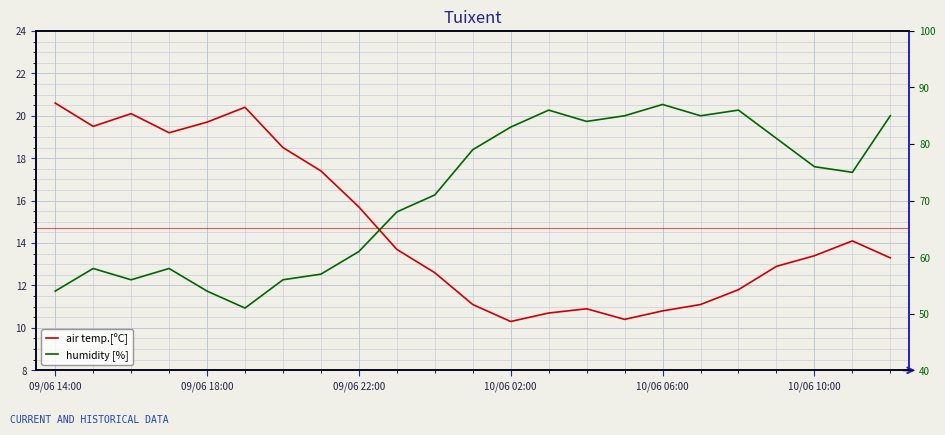

Reading left to right, transcribe all the data shown in this chart.

air temp.[ºC]: 20.6	19.5	20.1	19.2	19.7	20.4	18.5	17.4	15.7	13.7	12.6	11.1	10.3	10.7	10.9	10.4	10.8	11.1	11.8	12.9	13.4	14.1	13.3
humidity [%]: 54.0	58.0	56.0	58.0	54.0	51.0	56.0	57.0	61.0	68.0	71.0	79.0	83.0	86.0	84.0	85.0	87.0	85.0	86.0	81.0	76.0	75.0	85.0